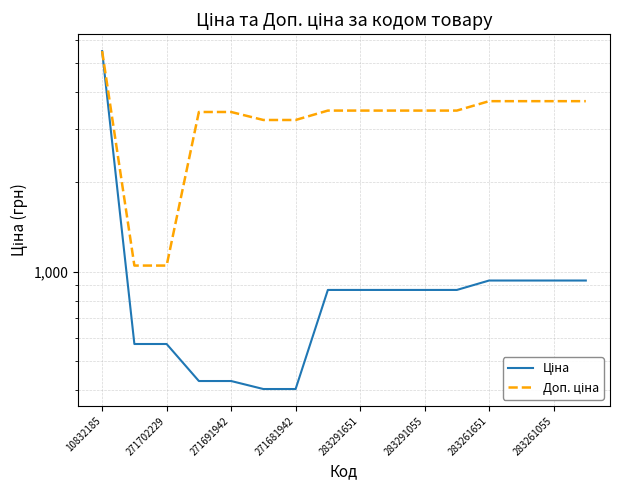

True or false: Доп. ціна and Ціна intersect in this chart.

False